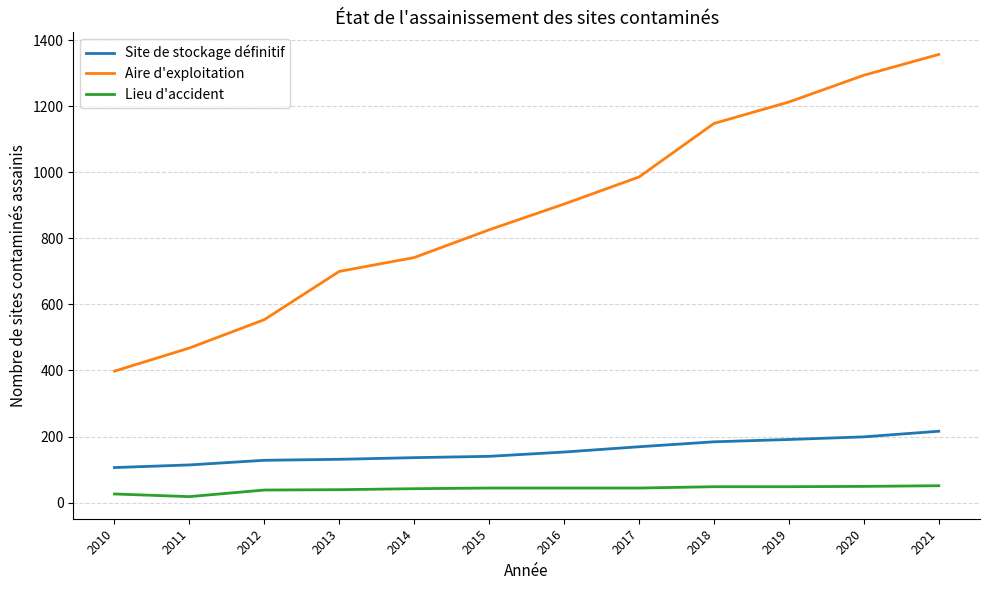

How many lines are shown in the chart?

3